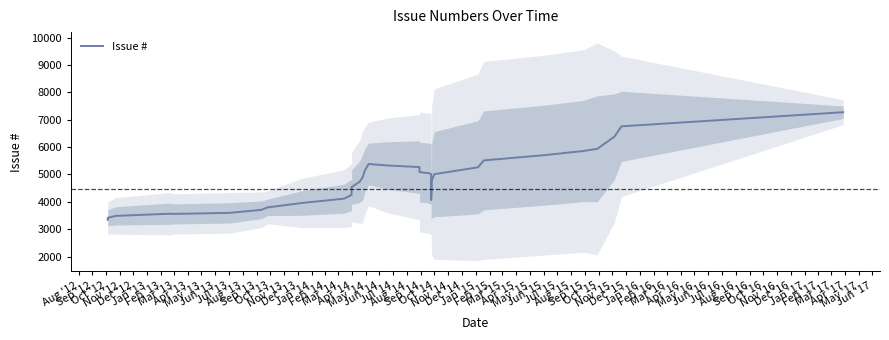

What is the smallest value displayed?

3340.7